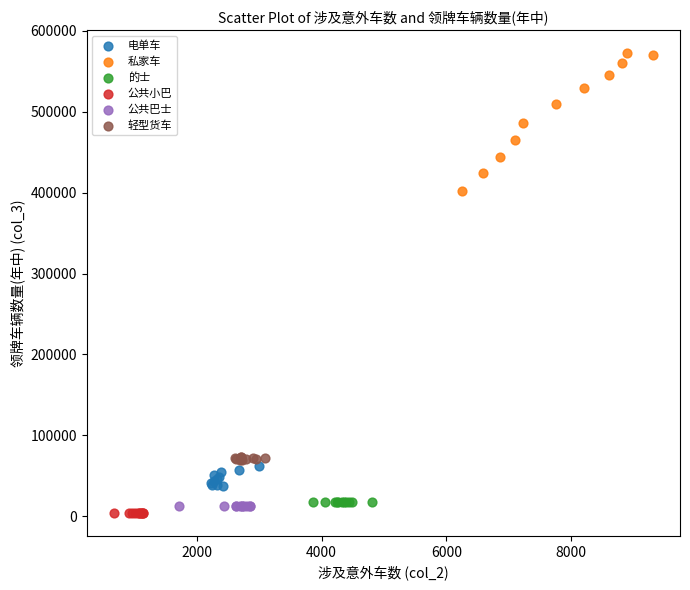

Which series has the largest Y range (max minus min)?

私家车